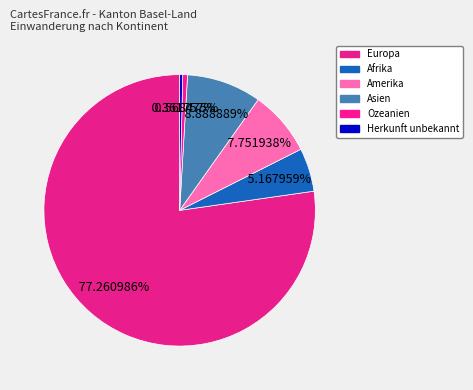

Between Europa and Amerika, which is larger?

Europa